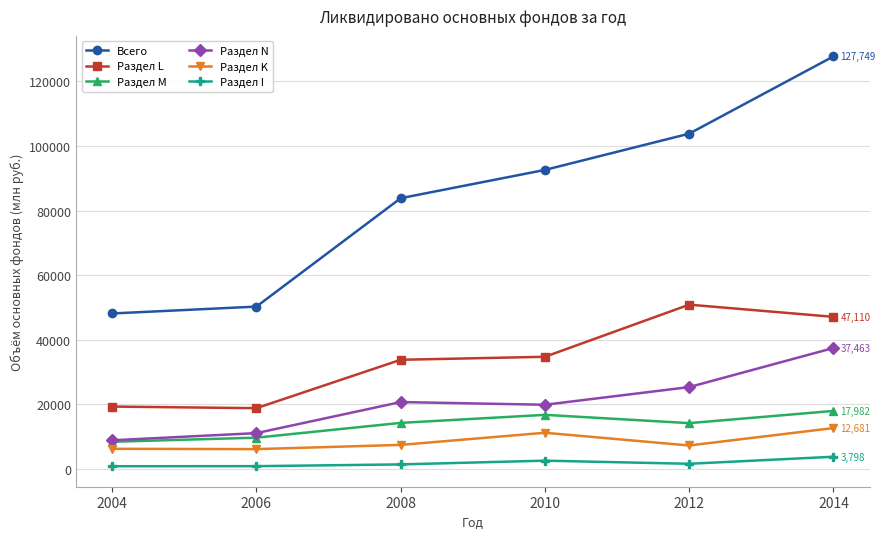

At how many categories does at least one series exceed 55011?

4